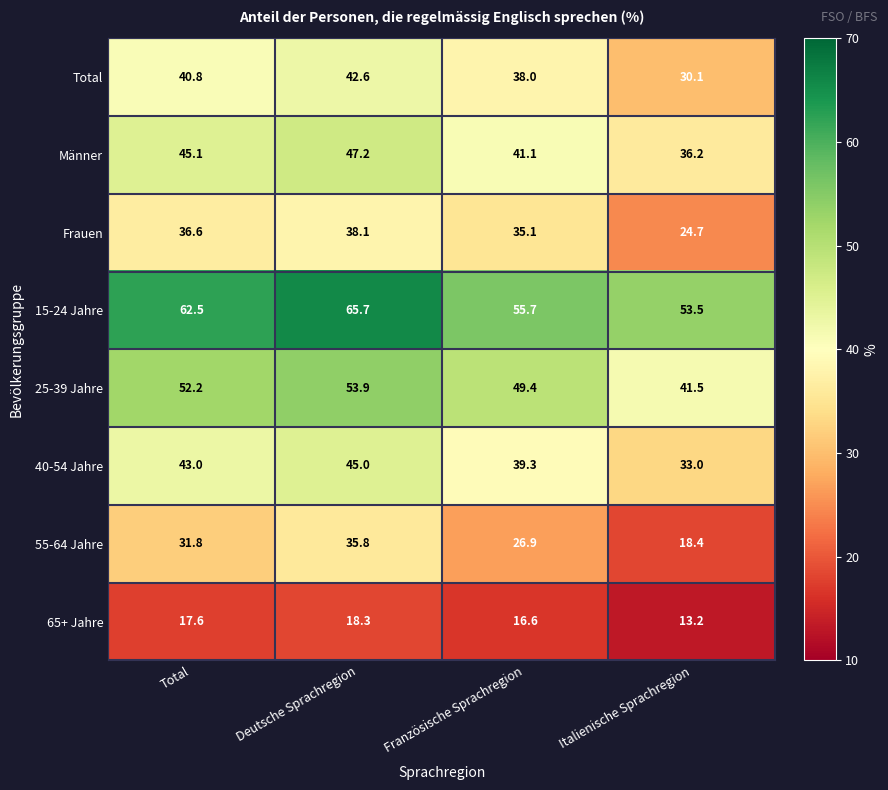

Which category has the highest value across all series?

Deutsche Sprachregion